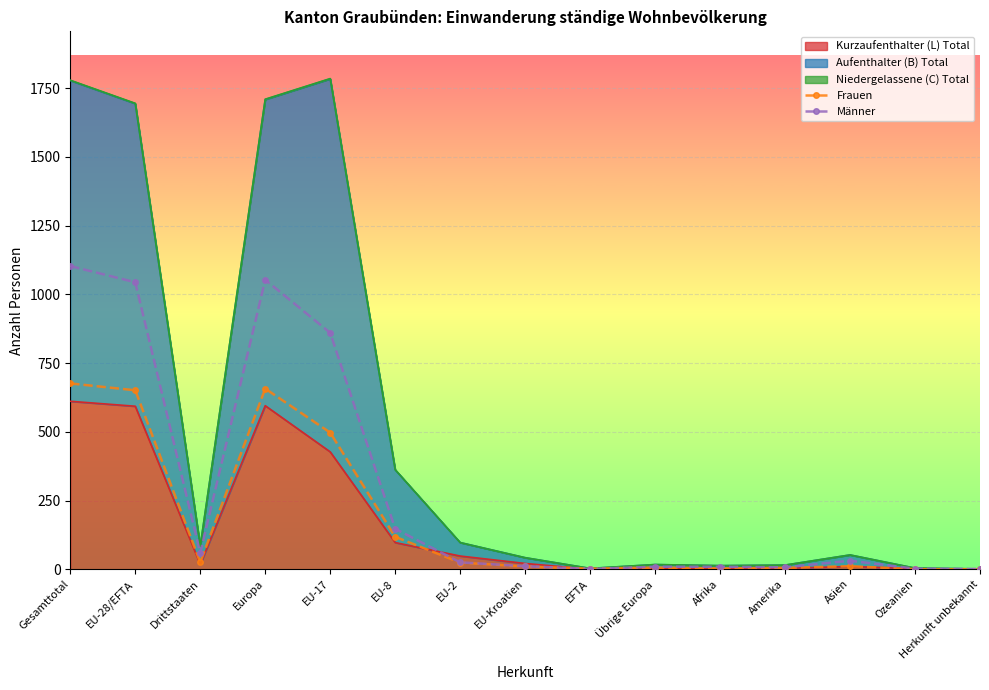

At which category is the sum across all series the highest?

Gesamttotal